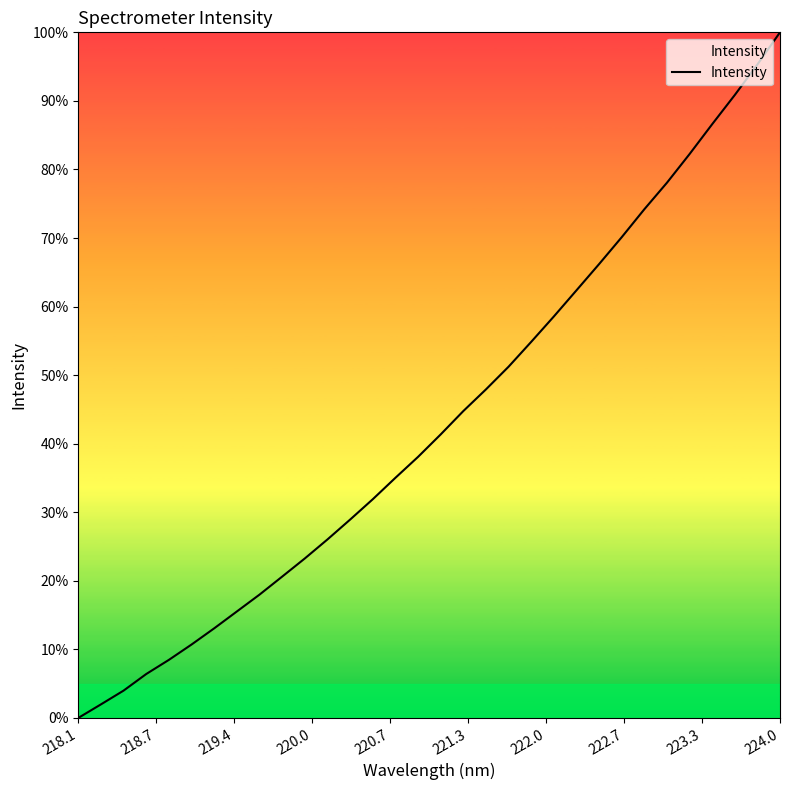

Is this an area chart (filled region under the line)?

No